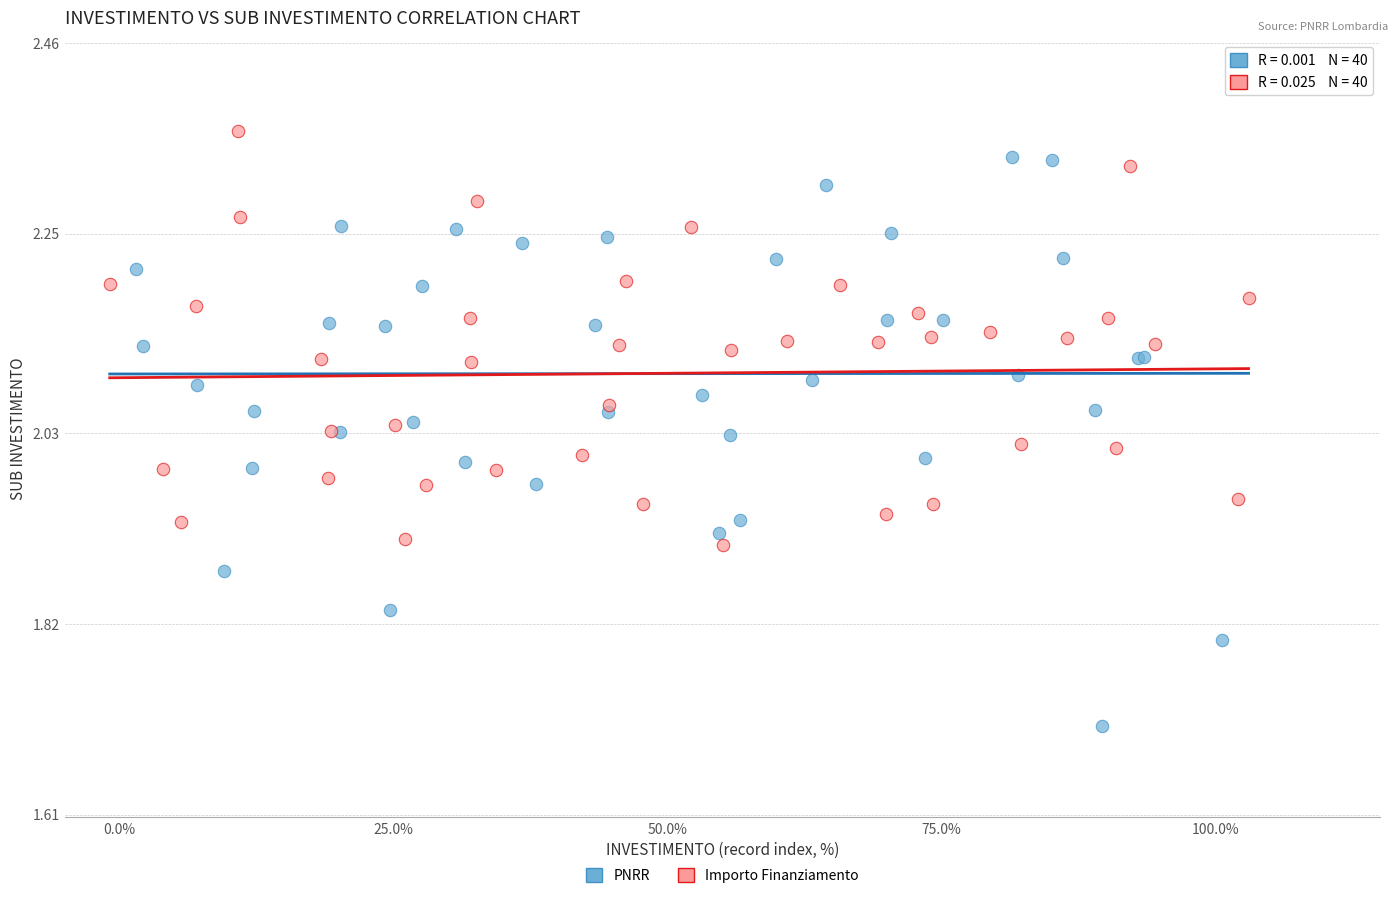

Which series contains the lowest Y value?

PNRR